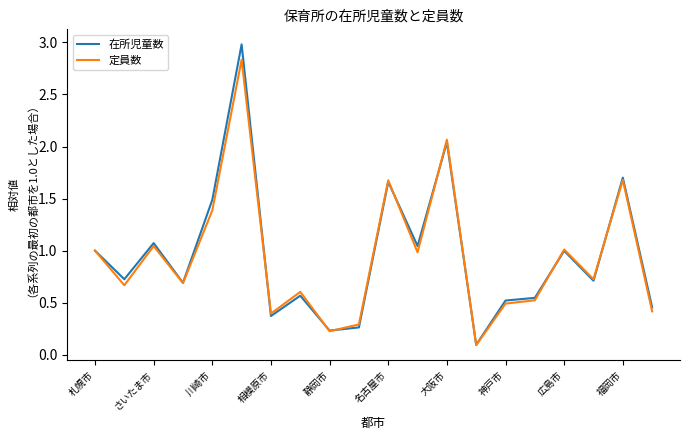

What is the highest value of the 在所児童数 series?

3.0